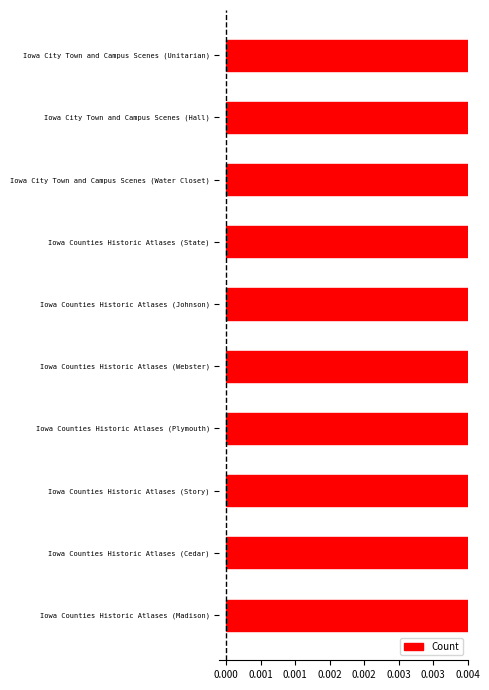

What is the smallest value displayed?

0.1